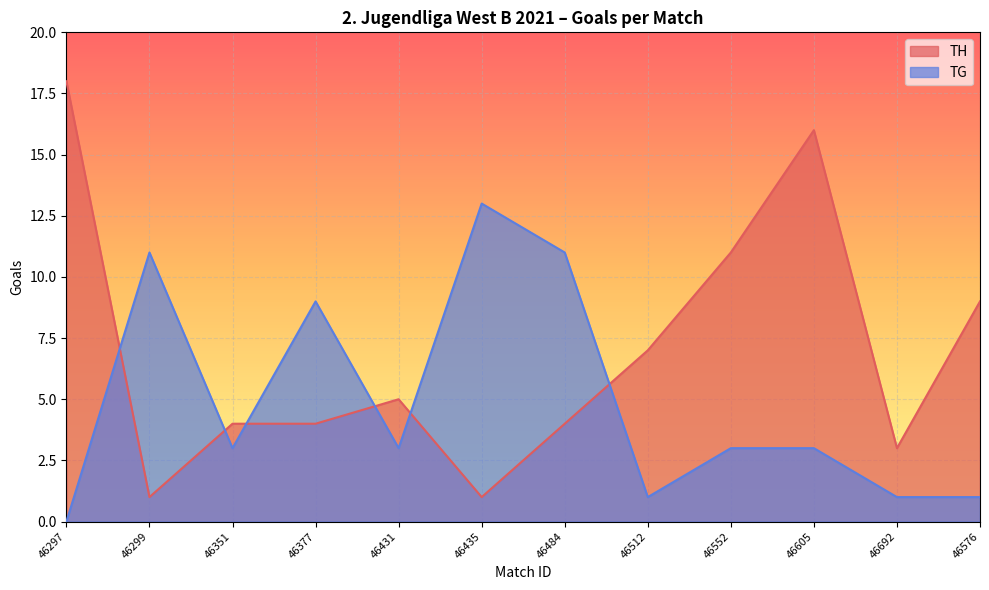

How many lines are shown in the chart?

2